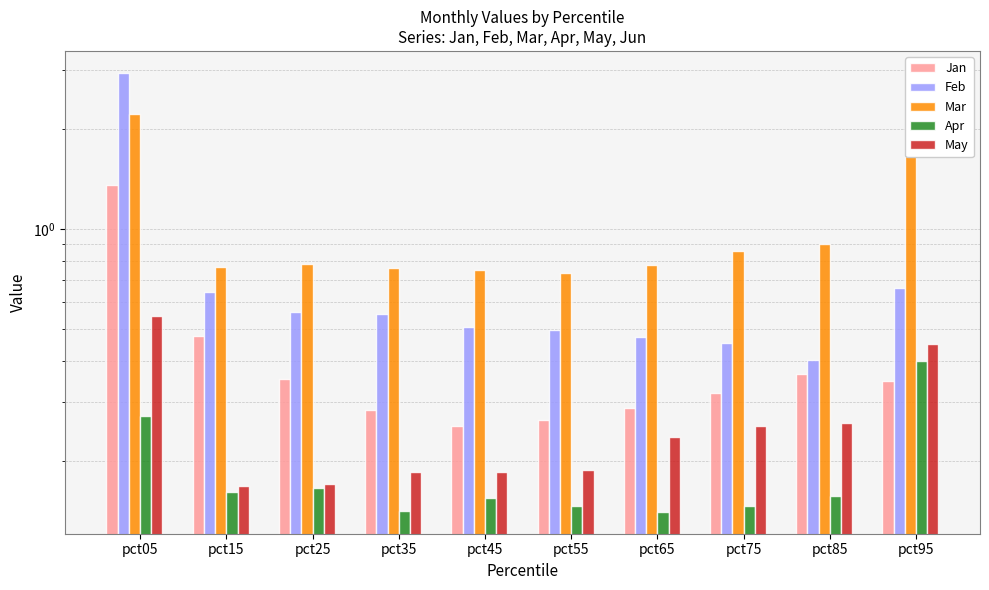

What are all the series names shown in the legend?

Jan, Feb, Mar, Apr, May